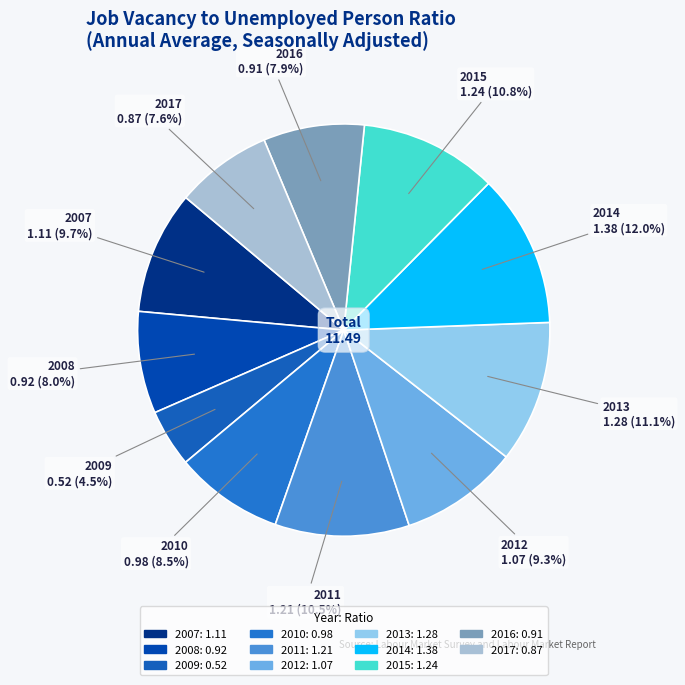

What is the smallest slice in the pie chart?

2009